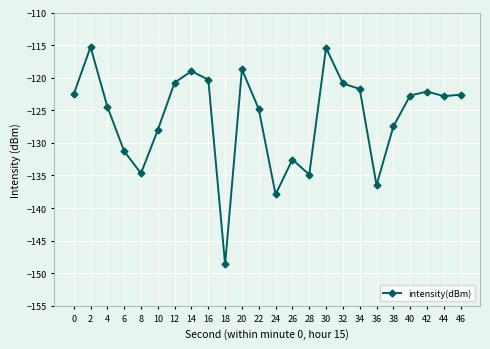

What is the difference between the values at 38 and 20?

8.8